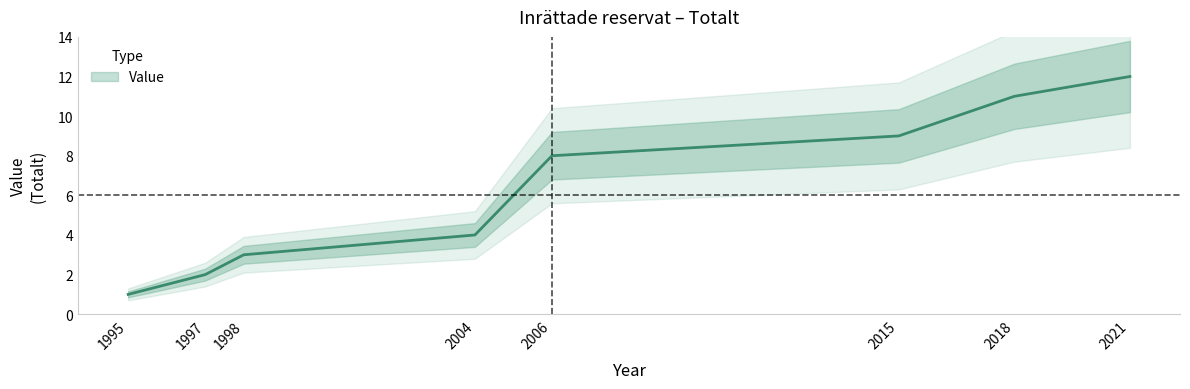

What is the sum of all values?

50